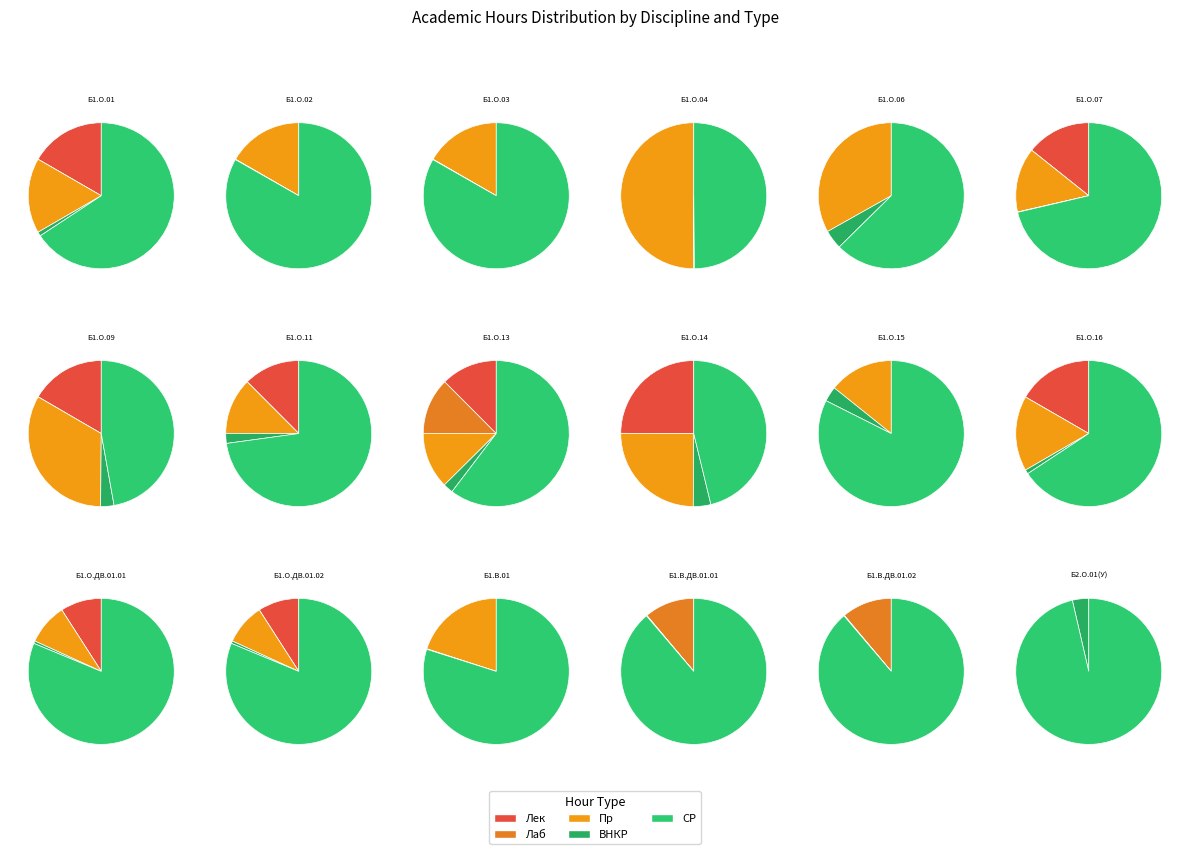

Is it true that Б1.В.ДВ.01.01 is 13% of the pie?

False